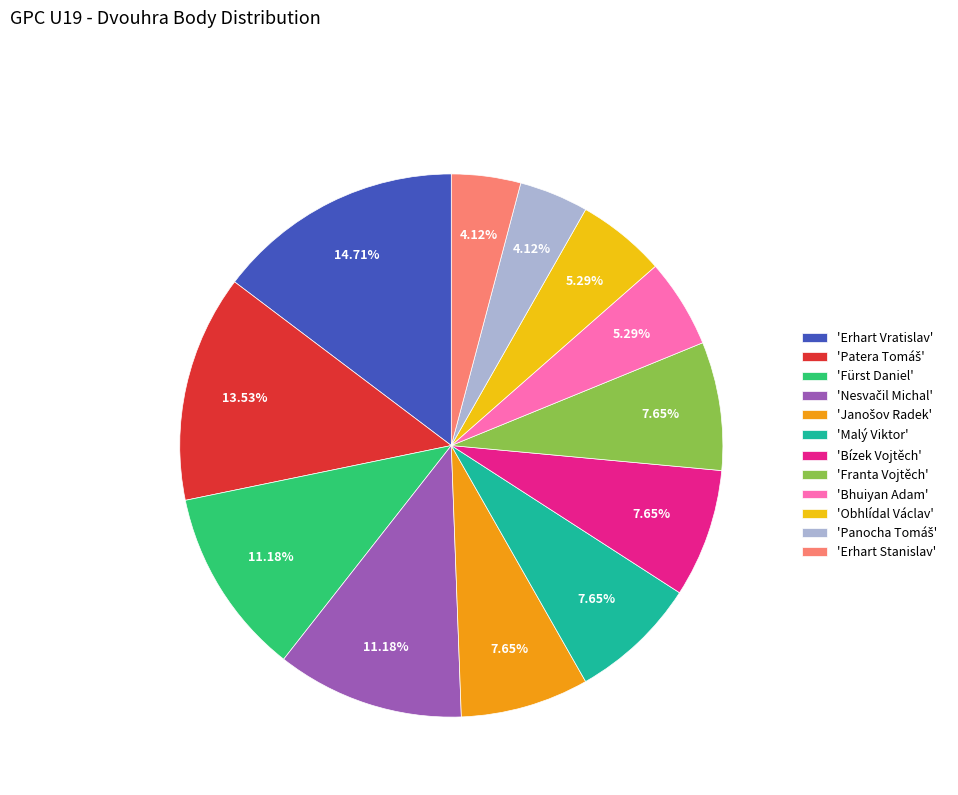

To the nearest percent, what is the average slice percentage?

8%